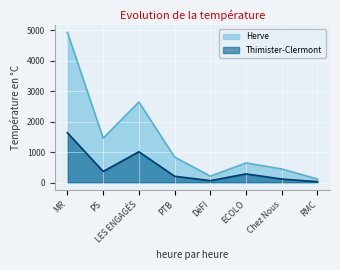

How many lines are shown in the chart?

2